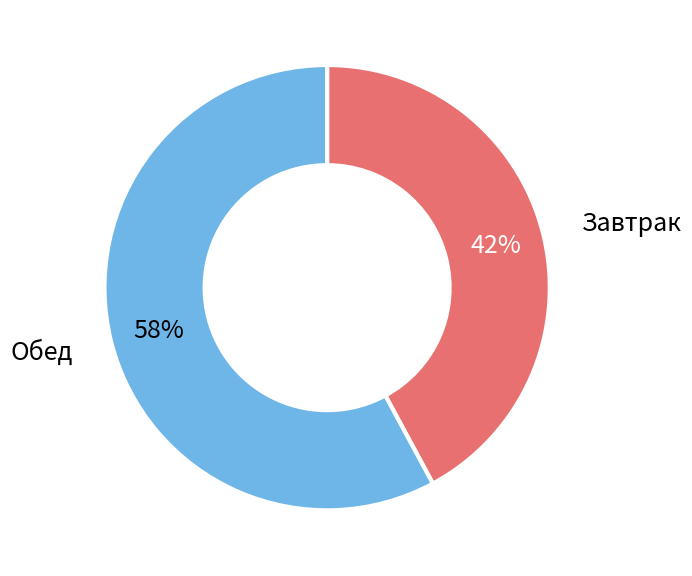

To the nearest percent, what is the average slice percentage?

50%